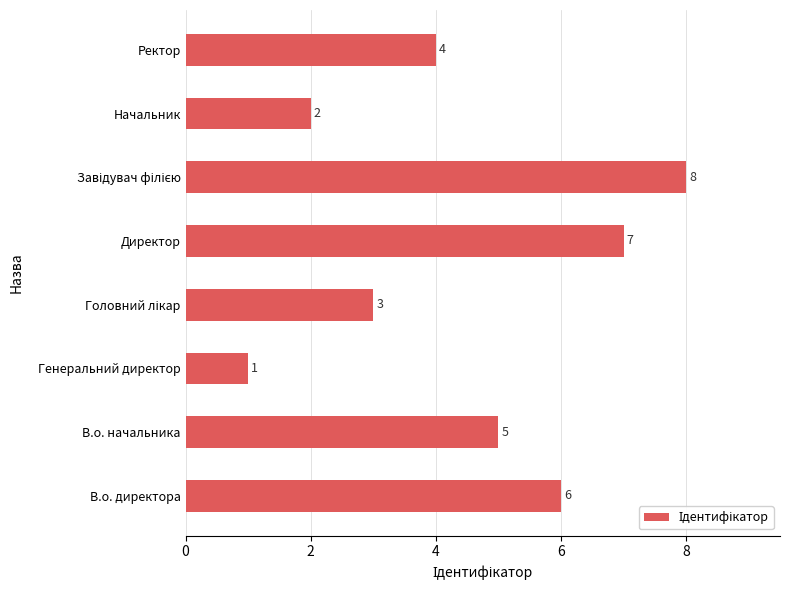

What is the change in value from В.о. директора to Директор?

+1